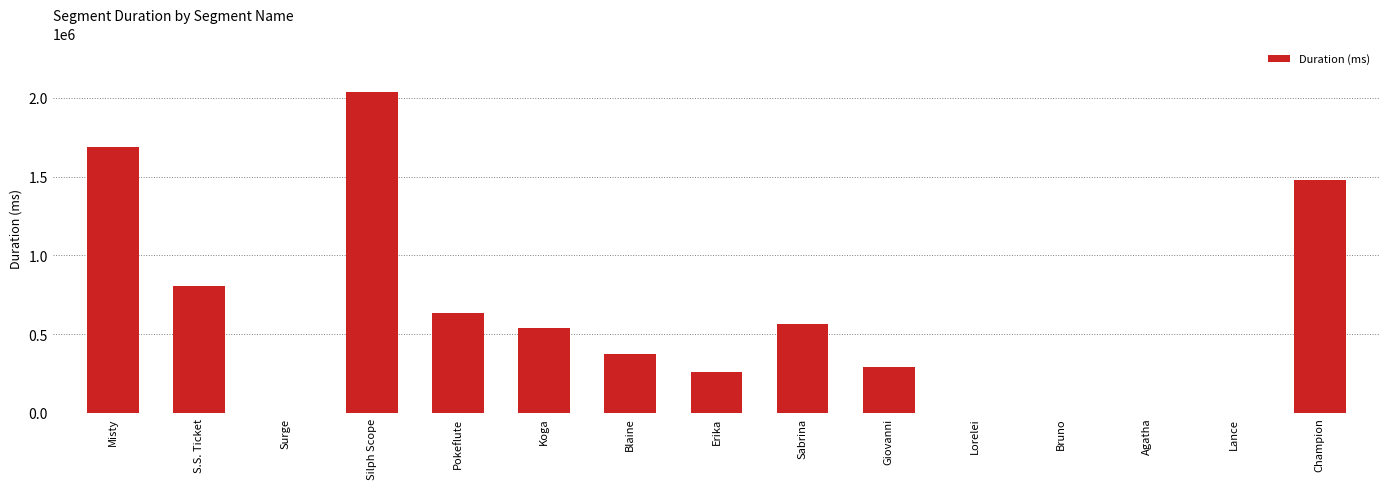

At which label is the value closest to 1019373?

S.S. Ticket